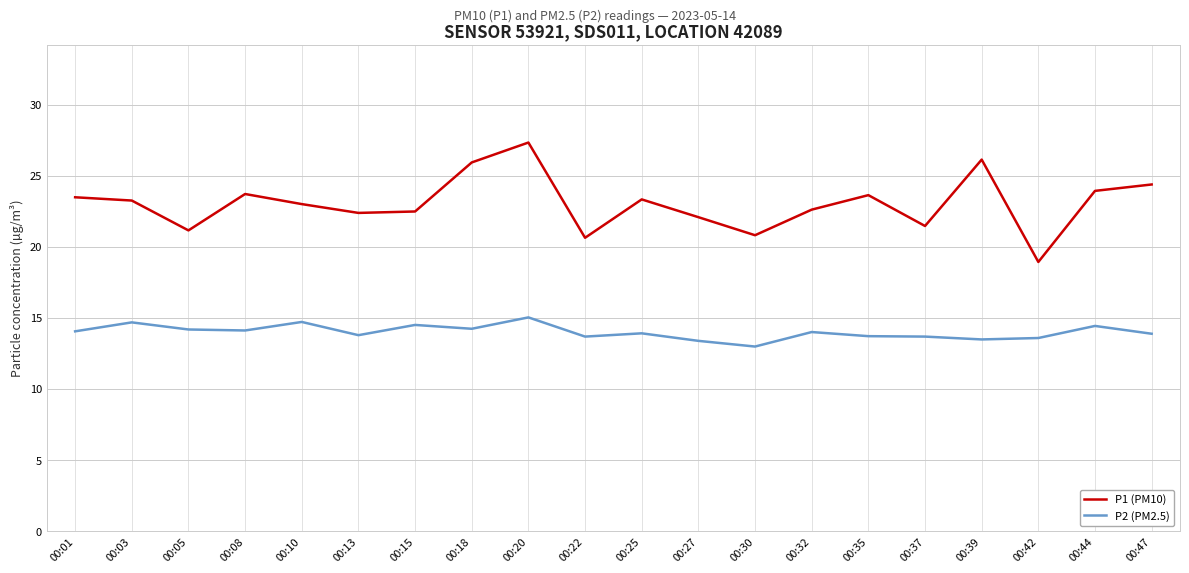

Rank the series by their maximum value, from highest to lowest.

P1 (PM10), P2 (PM2.5)